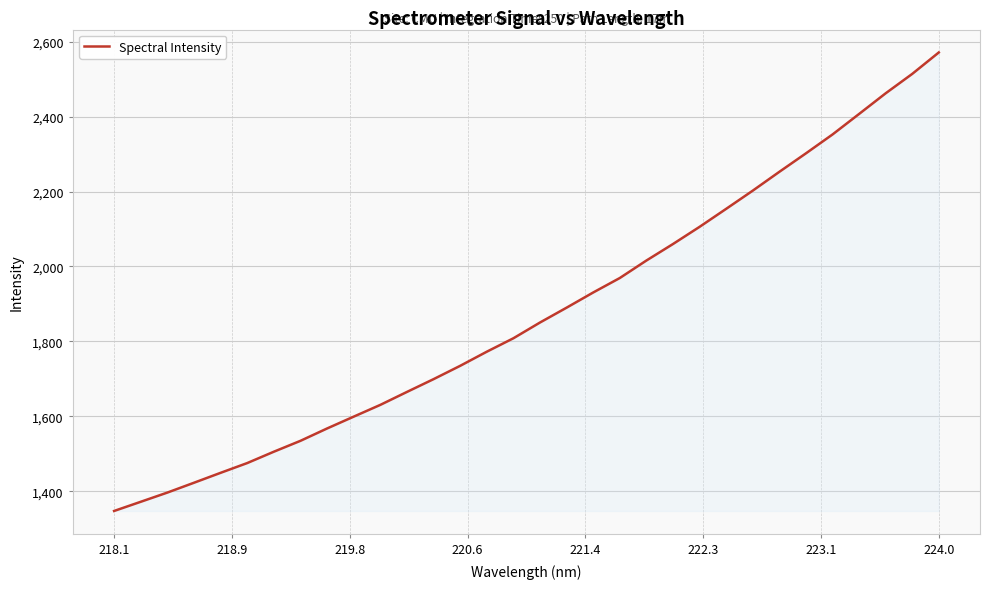

True or false: there are more than 0 points higher than both neighbors.

False